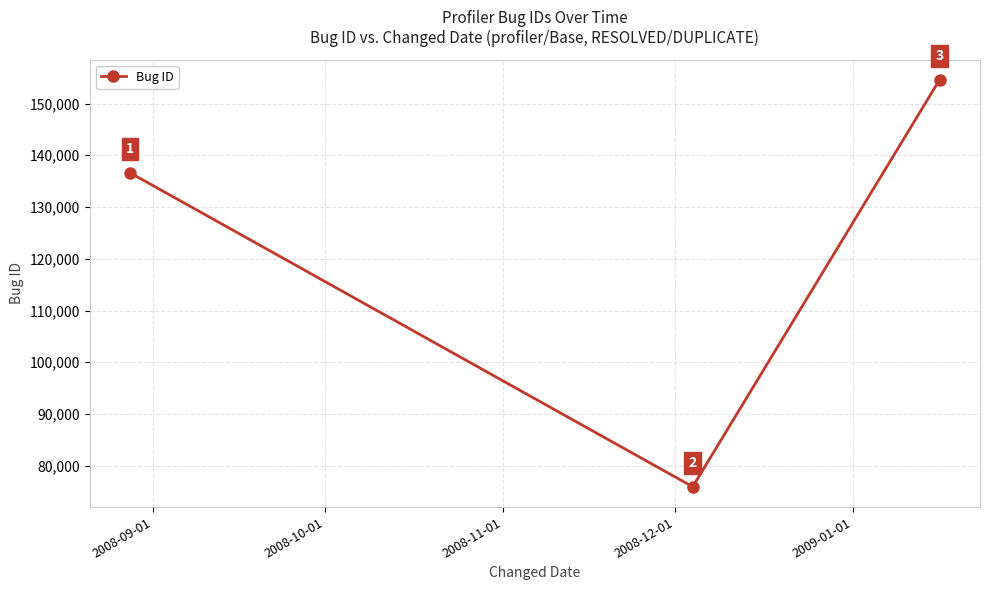

Reading left to right, transcribe all the data shown in this chart.

136614	75953	154571